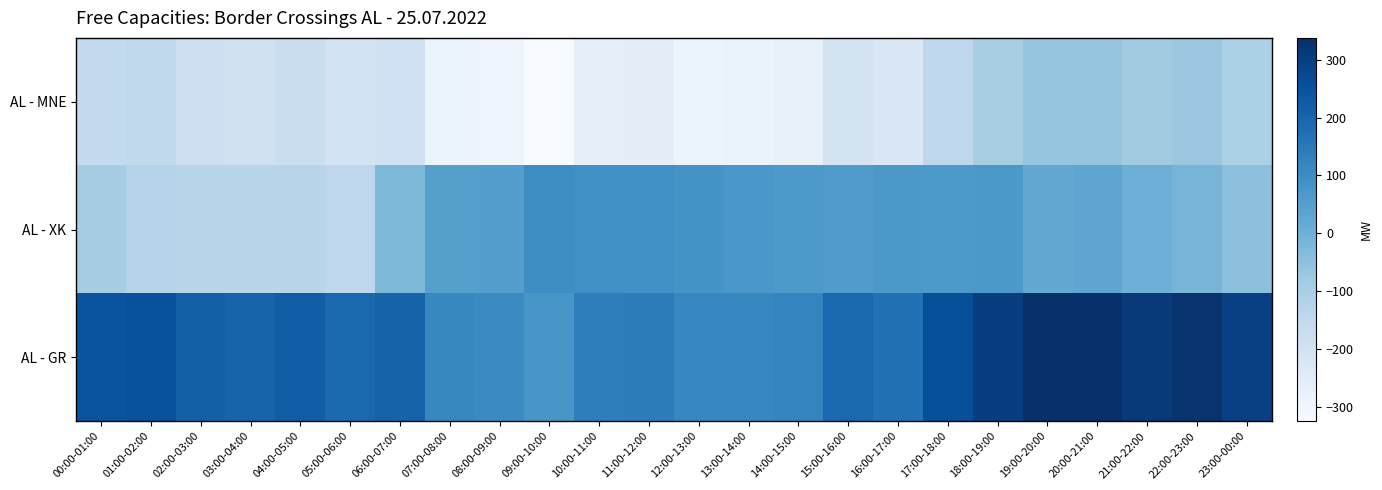

List the series in order of their peak value, highest first.

AL - GR, AL - XK, AL - MNE